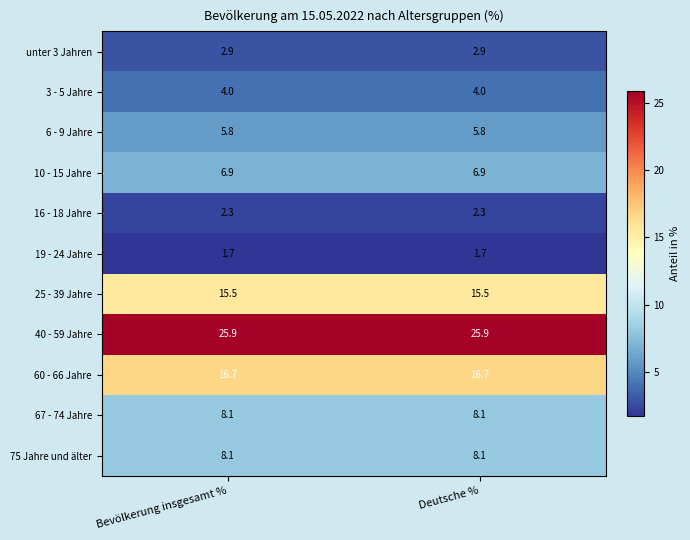

What is the sum of the 67 - 74 Jahre values at Bevölkerung insgesamt % and Deutsche %?

16.2